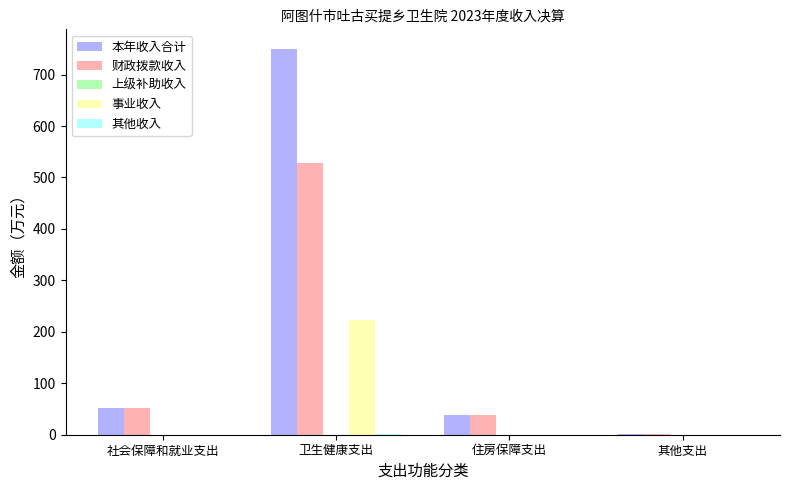

What is the highest value of the 财政拨款收入 series?

527.2